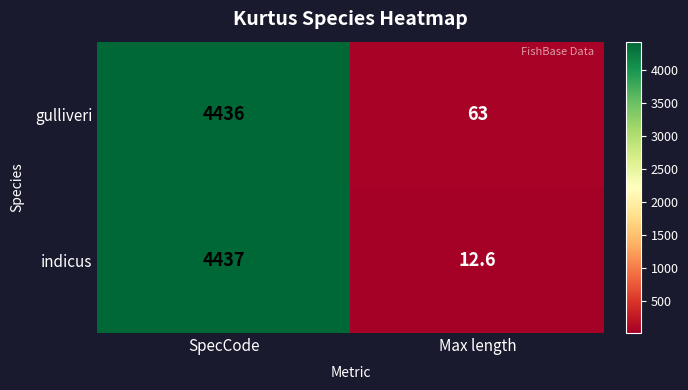

Which series has the largest total across all categories?

gulliveri